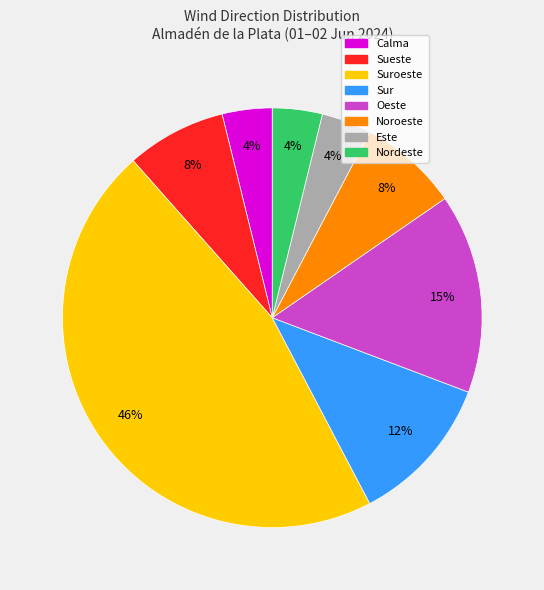

Is there any slice that represents more than half of the pie?

No